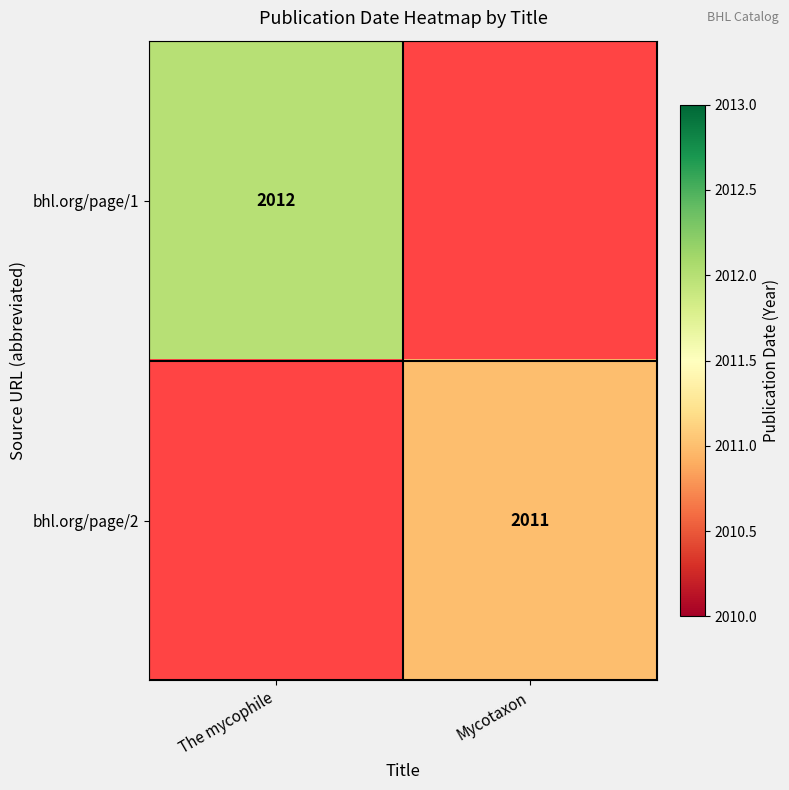

True or false: bhl.org/page/2 has a value of 2011 at Mycotaxon.

True